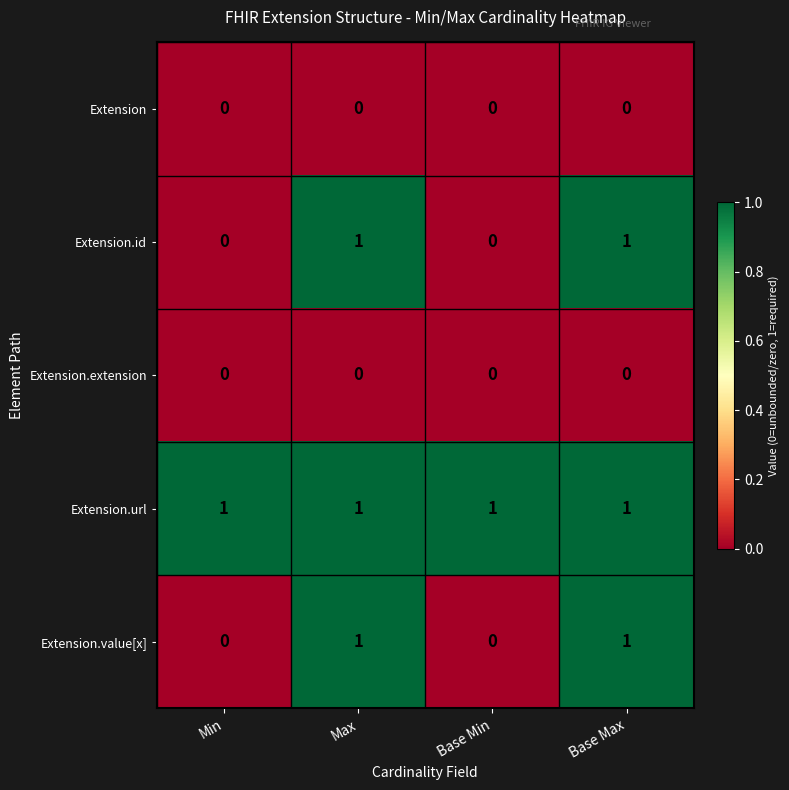

True or false: Extension has a value of 0 at Max.

True